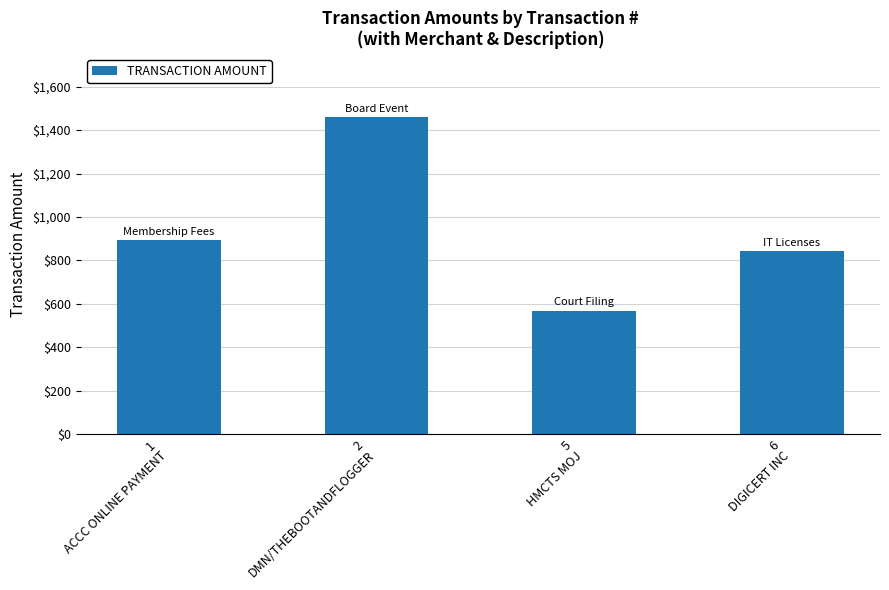

What is the label of the 3rd bar from the right?

2
DMN/THEBOOTANDFLOGGER